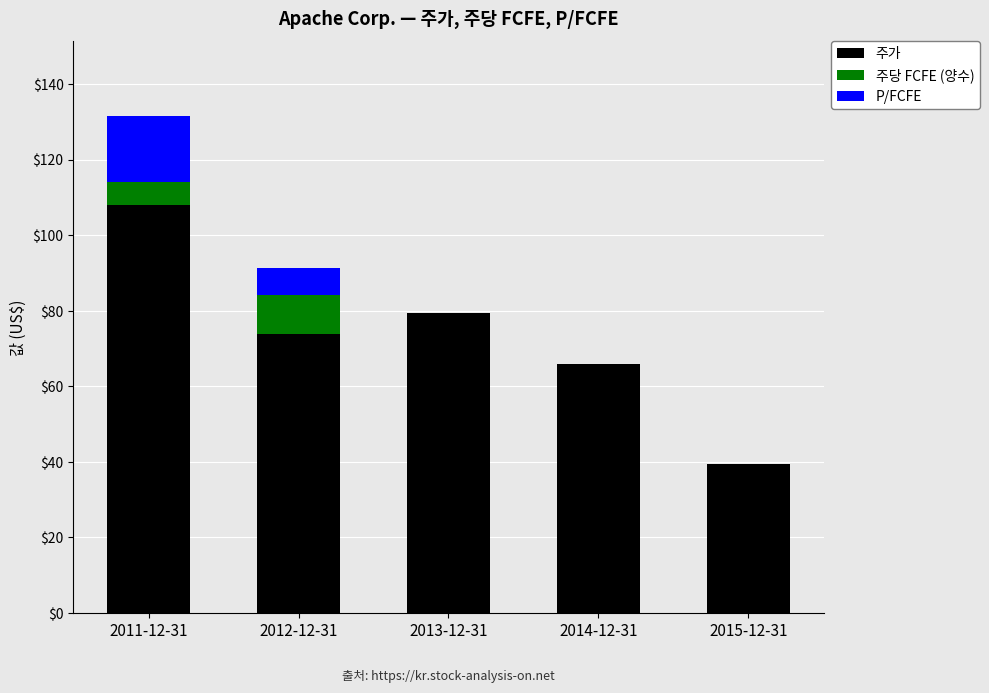

What is the highest value of the 주가 series?

107.9